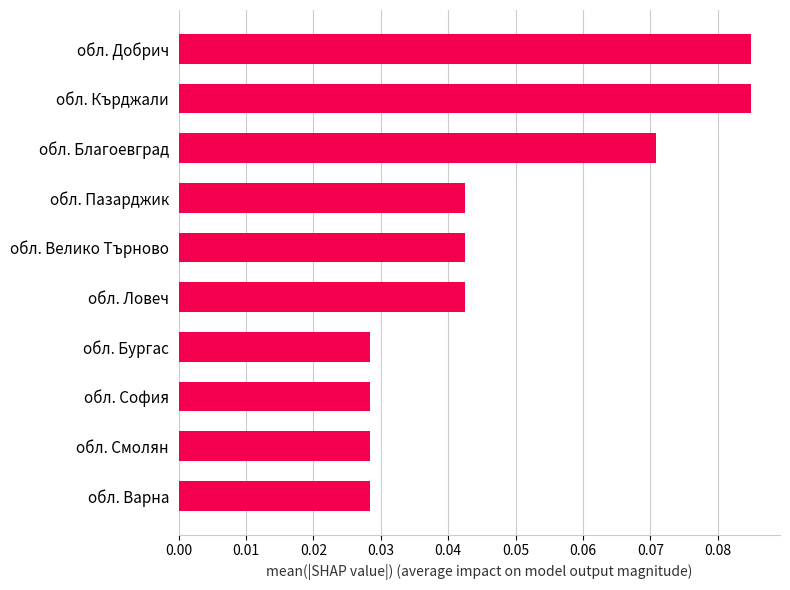

Count the number of data series in this chart.

1